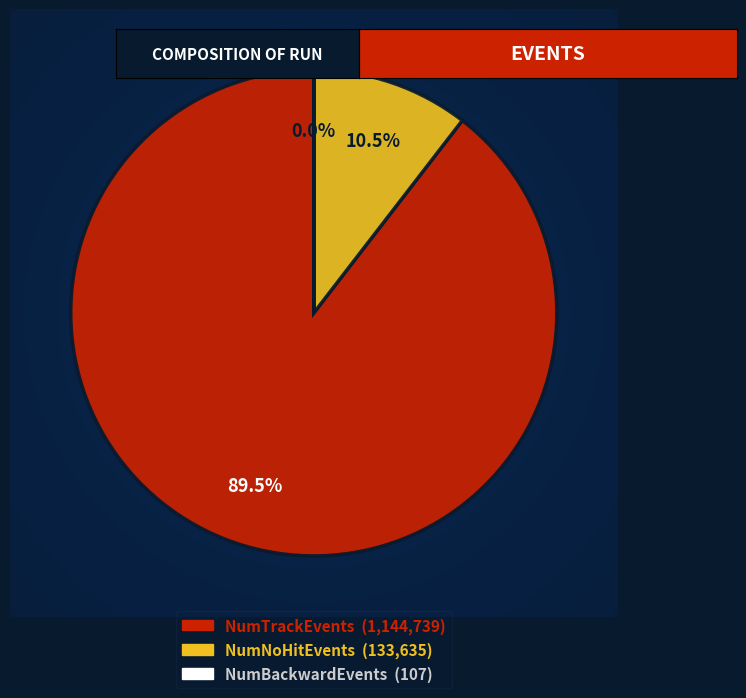

Rank the series by their maximum value, from highest to lowest.

NumTrackEvents, NumNoHitEvents, NumBackwardEvents